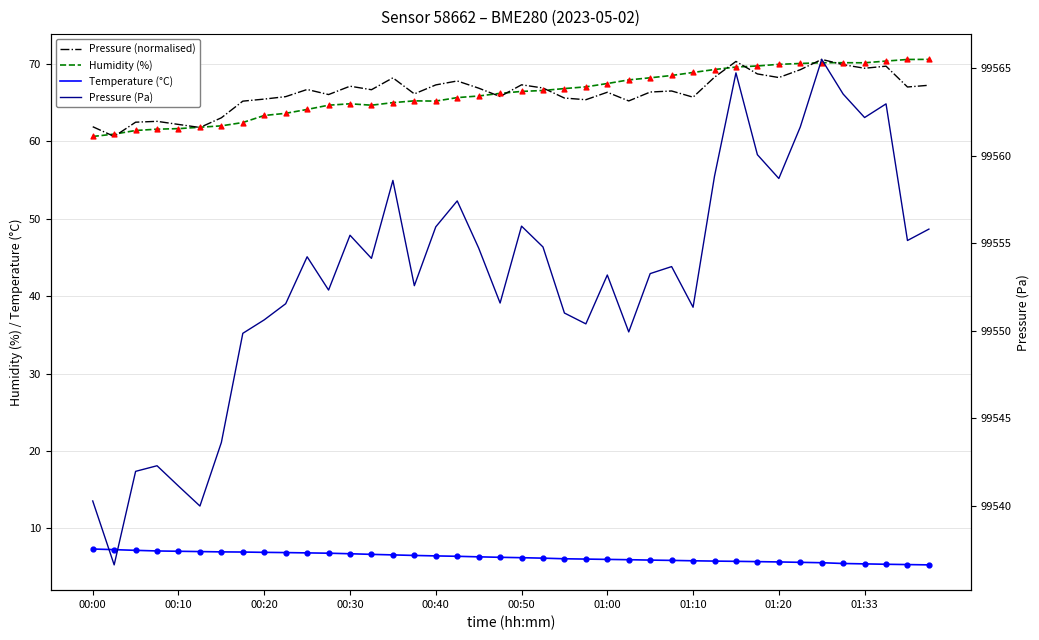

At which category is the sum across all series the highest?

34